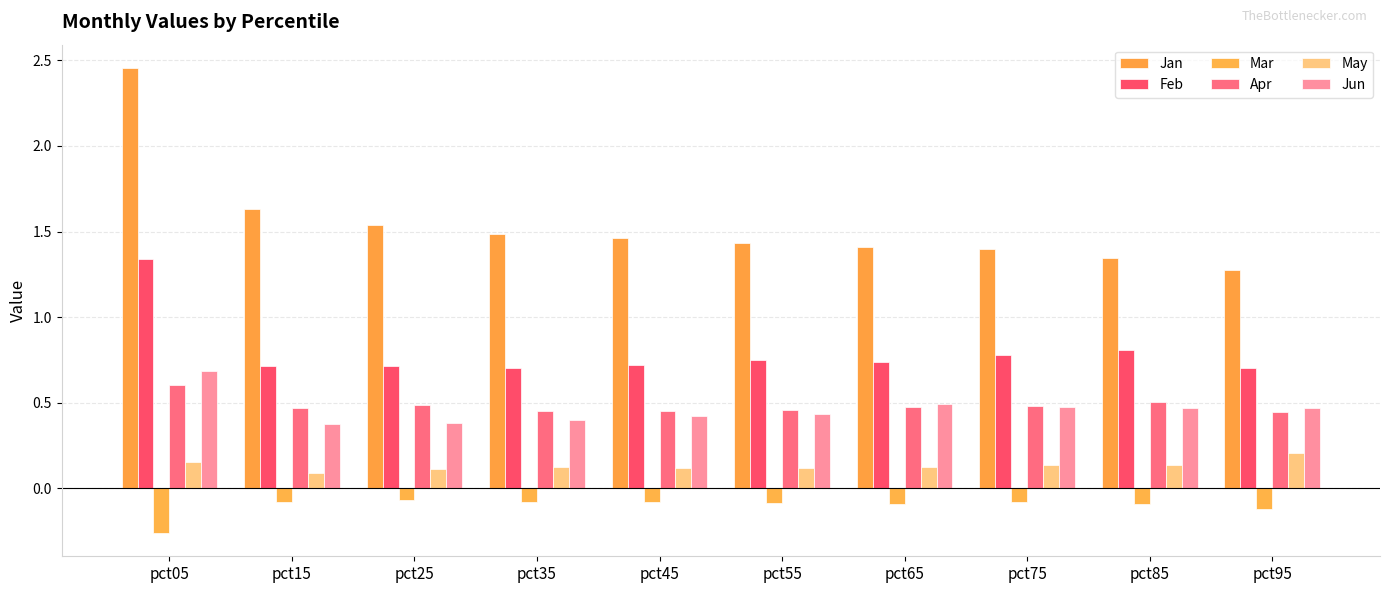

Which series changed the most between pct05 and pct15?

Jan